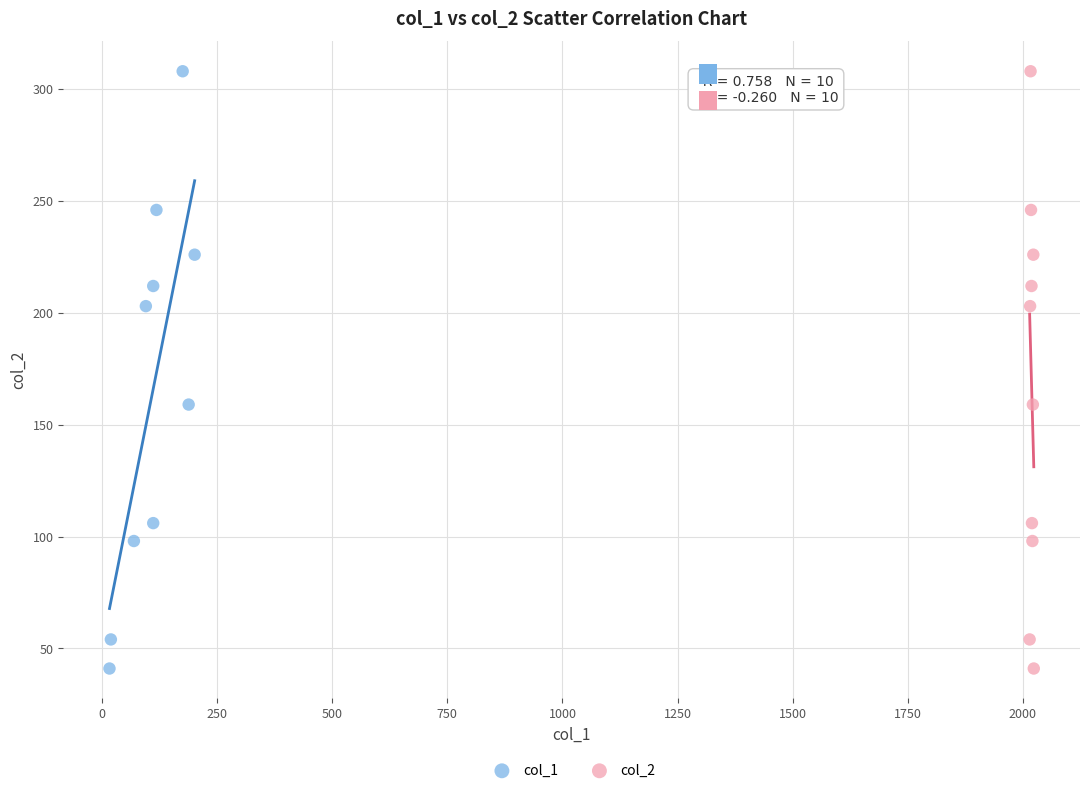

What are all the series names shown in the legend?

col_1, col_2